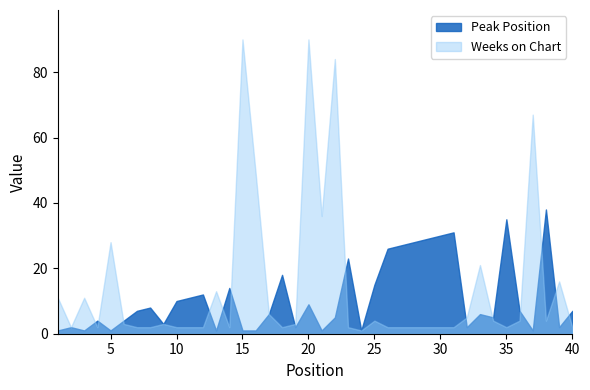

List the series in order of their peak value, lowest first.

Peak Position, Weeks on Chart